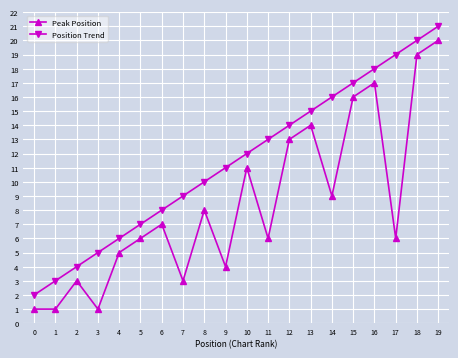

Where is Position Trend nearest to the value 11?

9